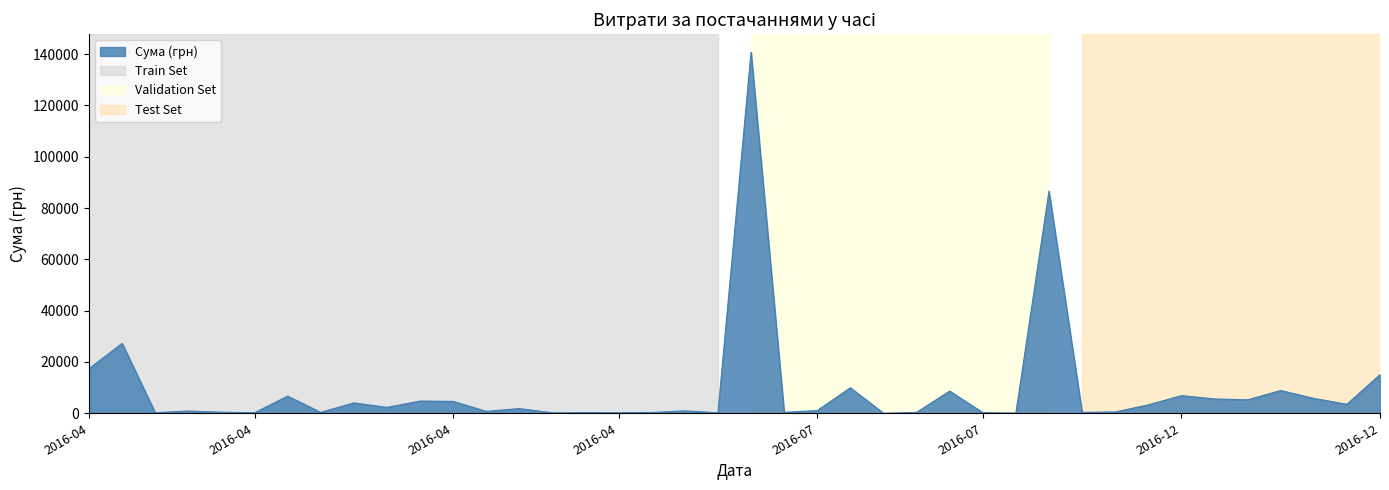

What is the difference between the maximum and minimum values?

140694.9